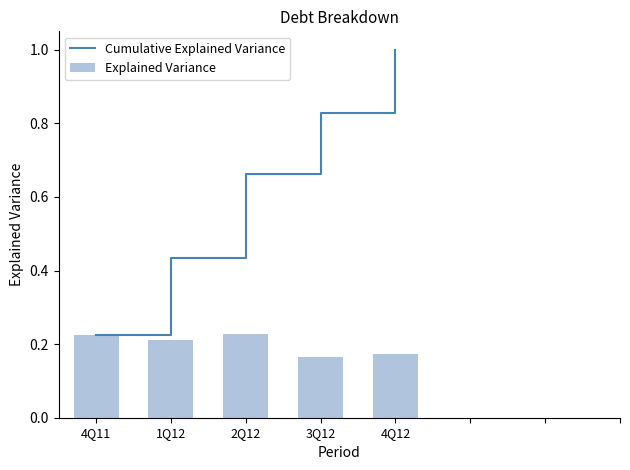

Reading left to right, transcribe all the data shown in this chart.

Cumulative Explained Variance: 4Q11=0.2	1Q12=0.4	2Q12=0.7	3Q12=0.8	4Q12=1.0
Explained Variance: 4Q11=0.2	1Q12=0.2	2Q12=0.2	3Q12=0.2	4Q12=0.2